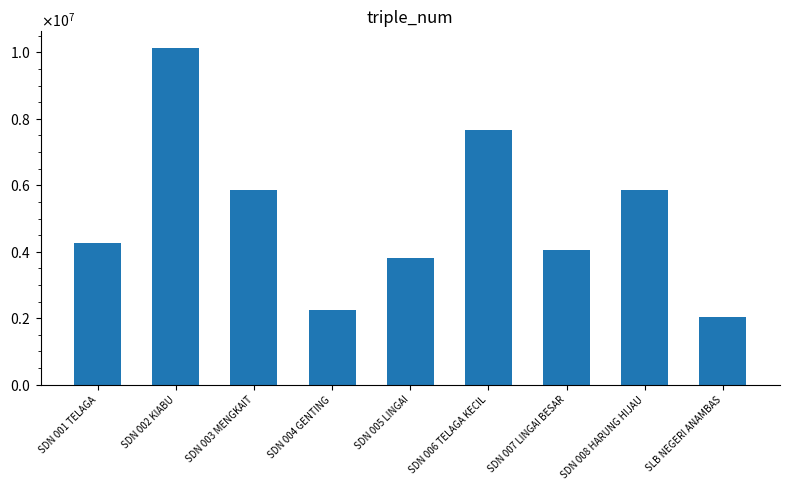

What is the average value?

5100000